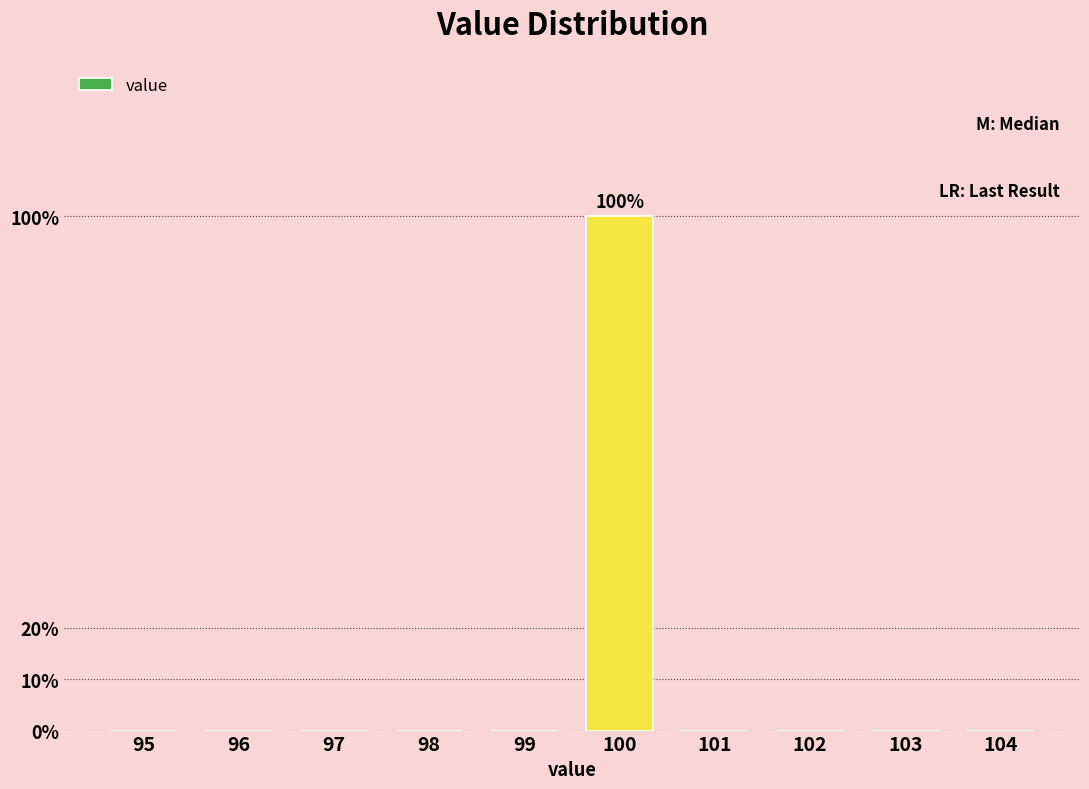

Reading right to left, what are all the values shown in this chart?

104=0	103=0	102=0	101=0	100=100	99=0	98=0	97=0	96=0	95=0